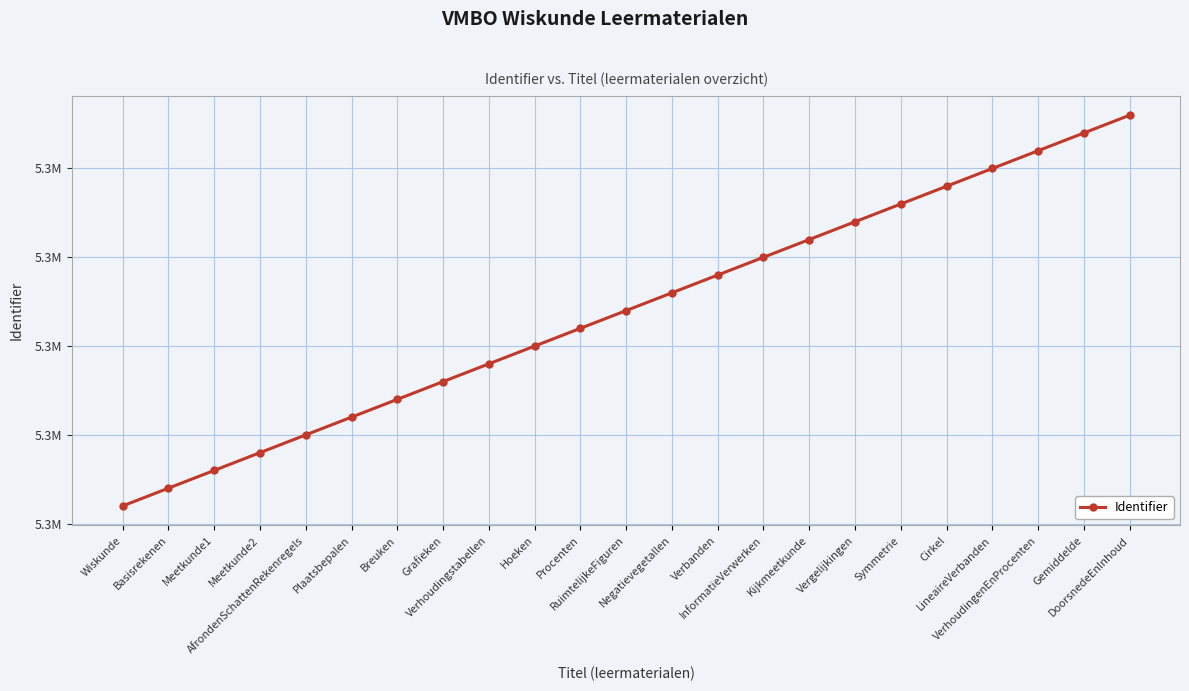

Is this an area chart (filled region under the line)?

No